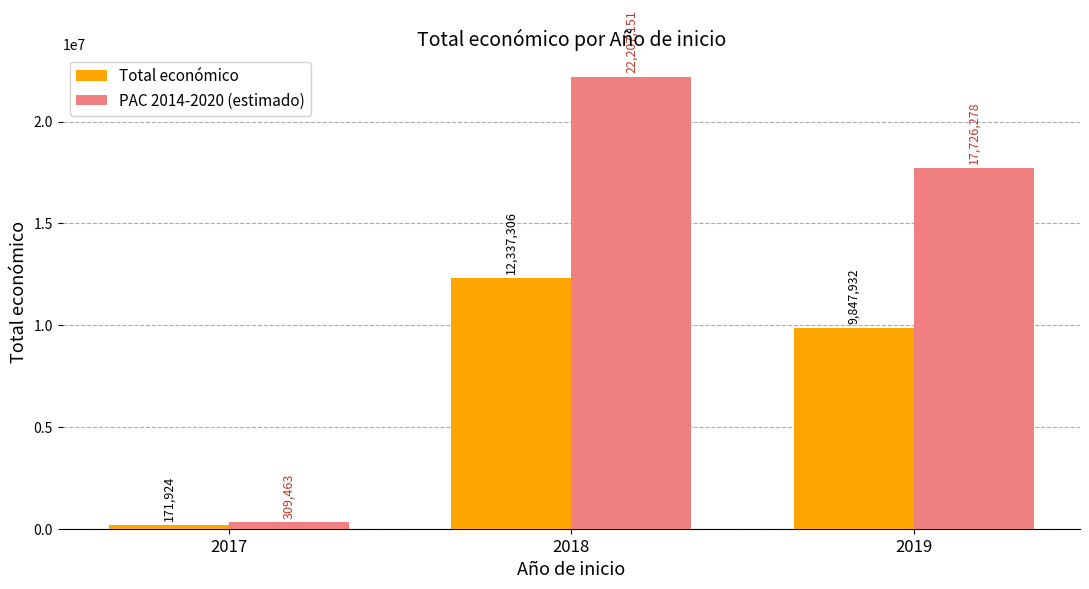

True or false: Total económico has a value of 12337306.0 at 2018.

True